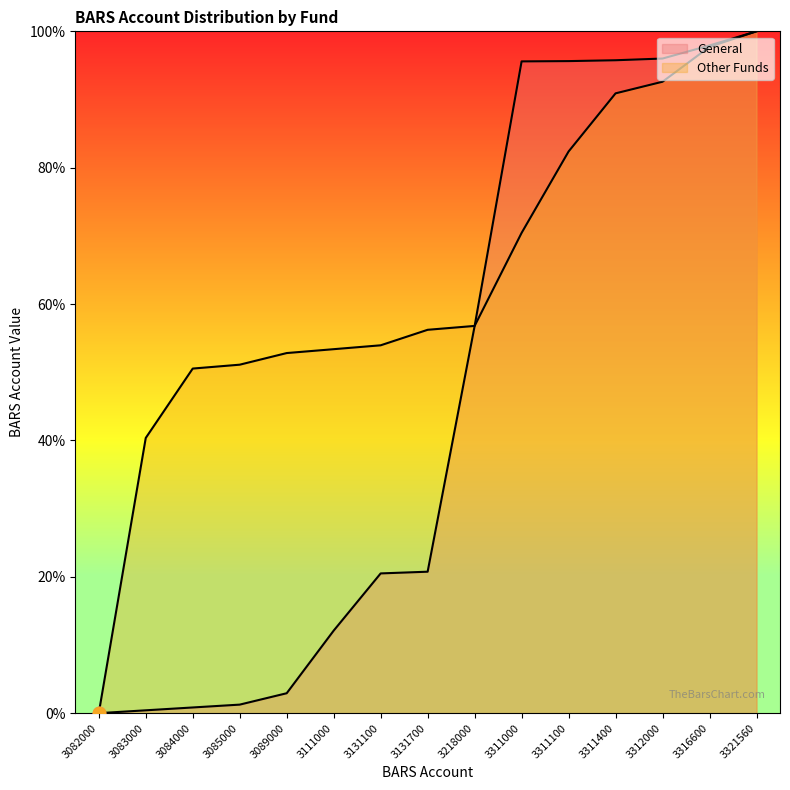

Which series contains the lowest Y value?

General